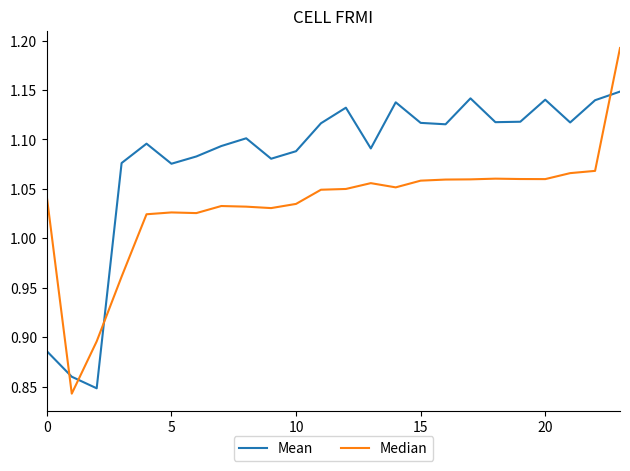

Is this an area chart (filled region under the line)?

No